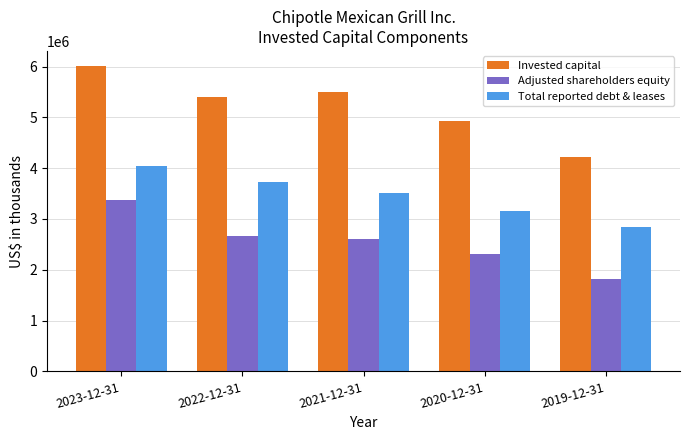

What is the difference between the highest and lowest values at 2021-12-31?

2893804